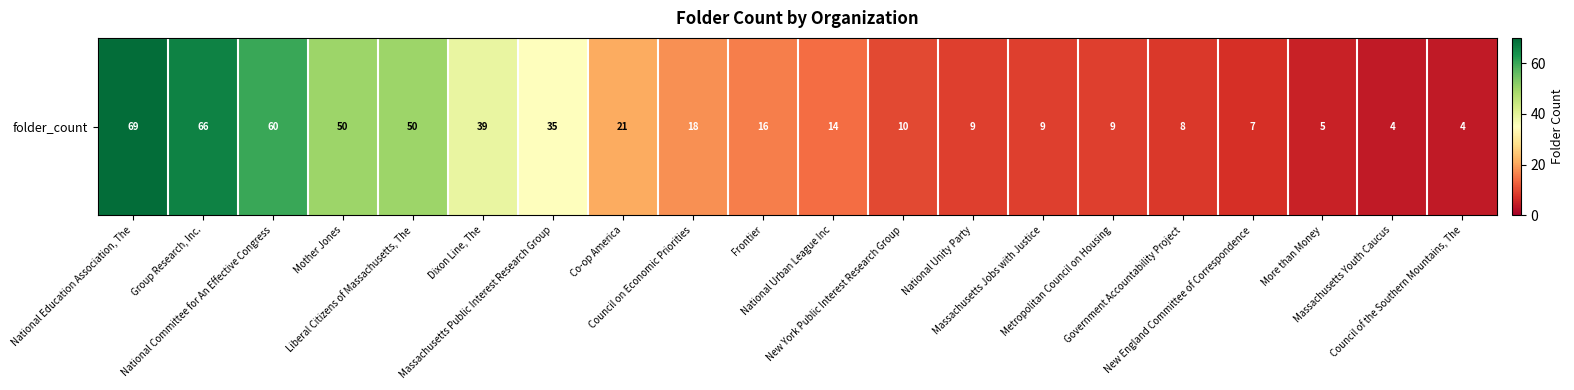

How many data points does each series have?

20